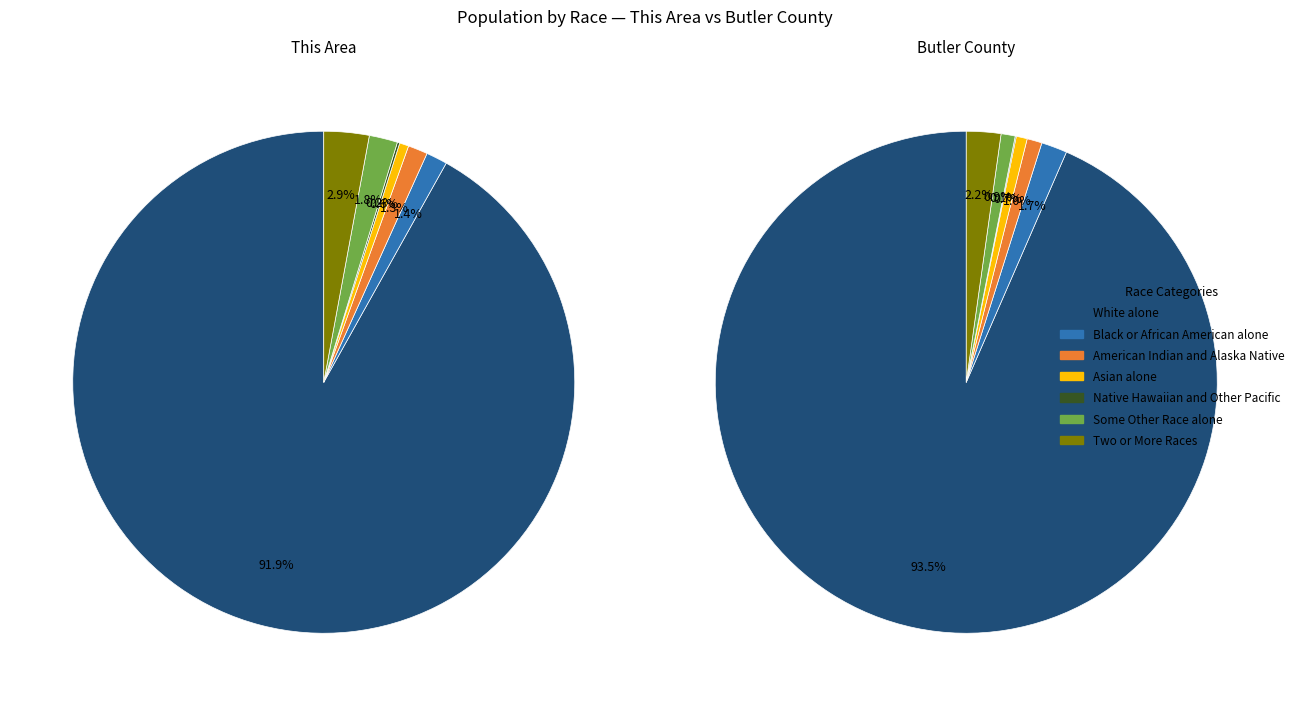

Which series has the widest spread of values?

Butler County